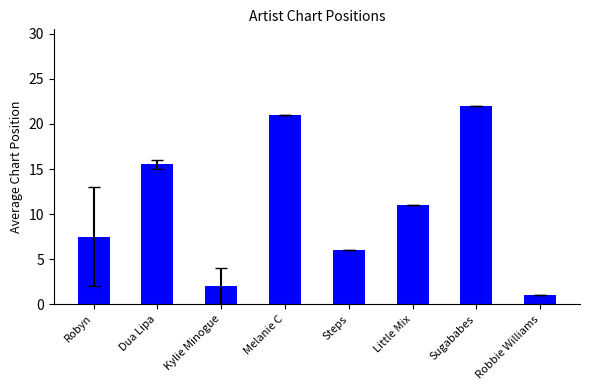

What is the value of the 8th bar from the left?

1.0